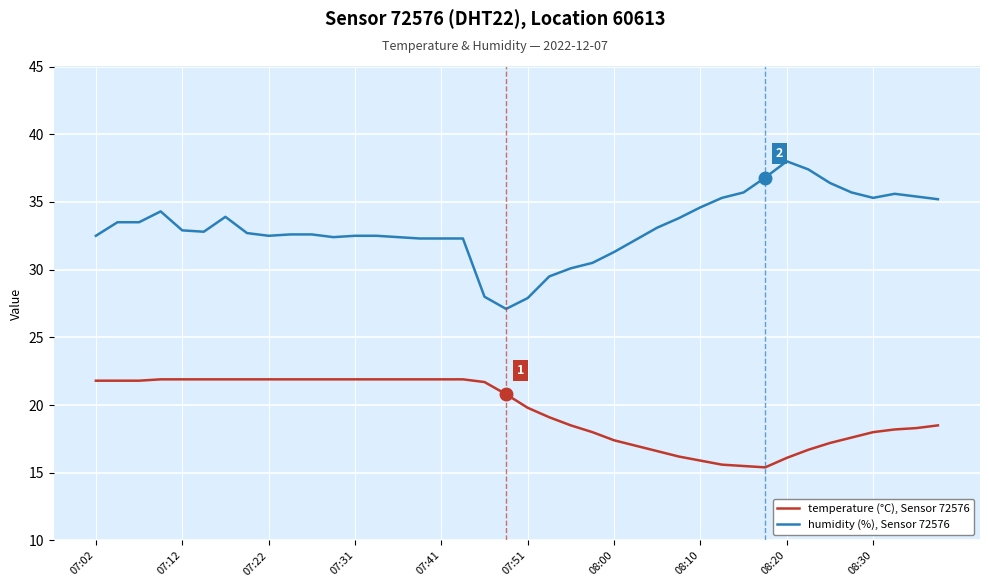

Which series has the widest spread of values?

humidity (%), Sensor 72576